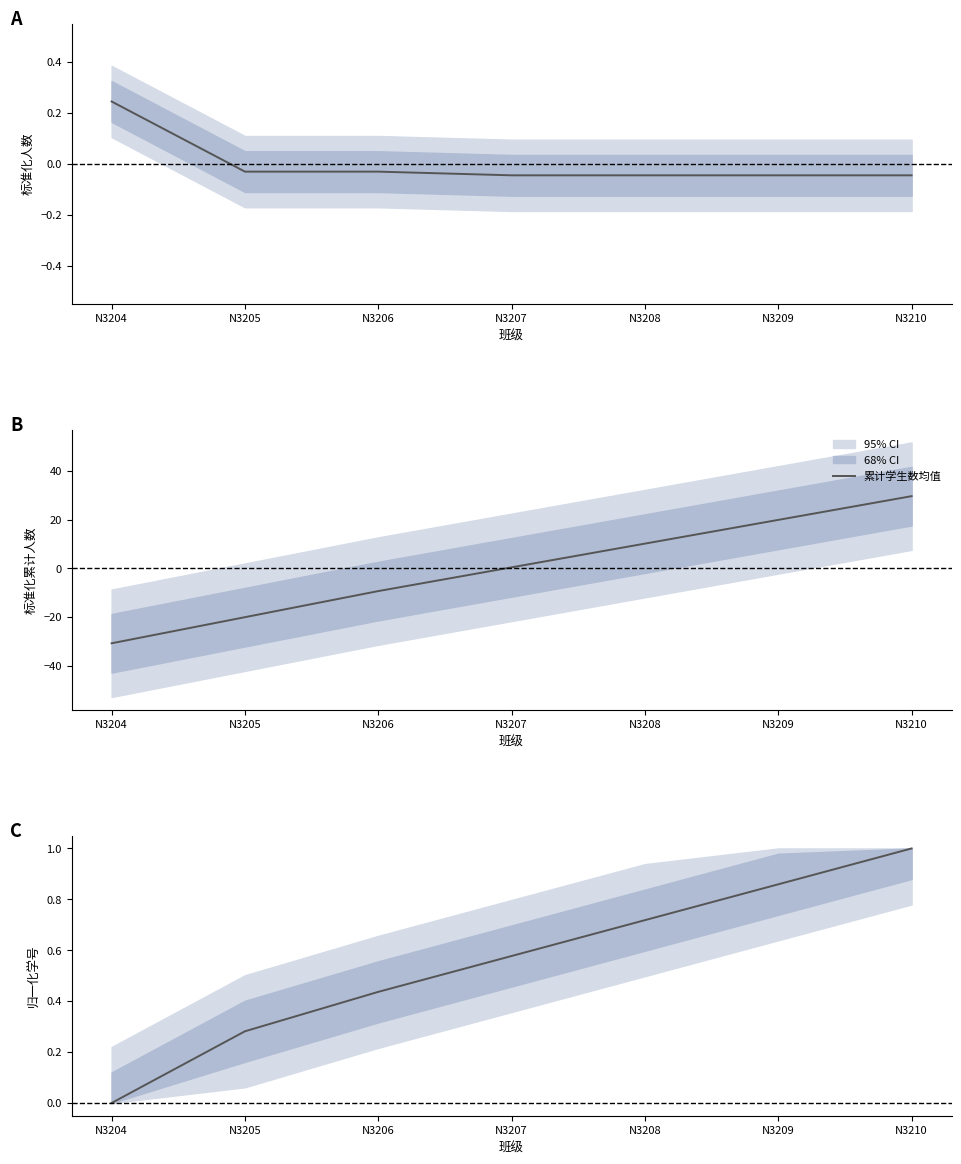

Between N3207 and N3204, which is larger?

N3204